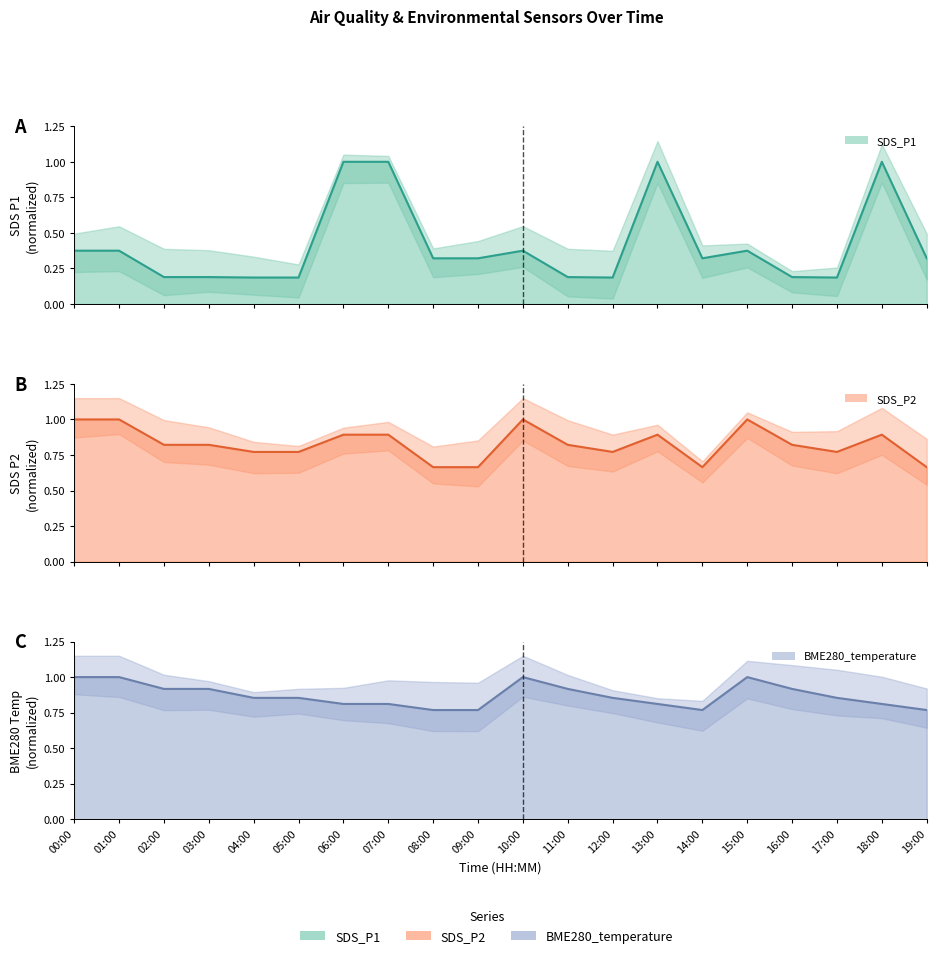

Which series ends up on top after the final intersection of SDS_P2 line and SDS_P1 line?

SDS_P2 line